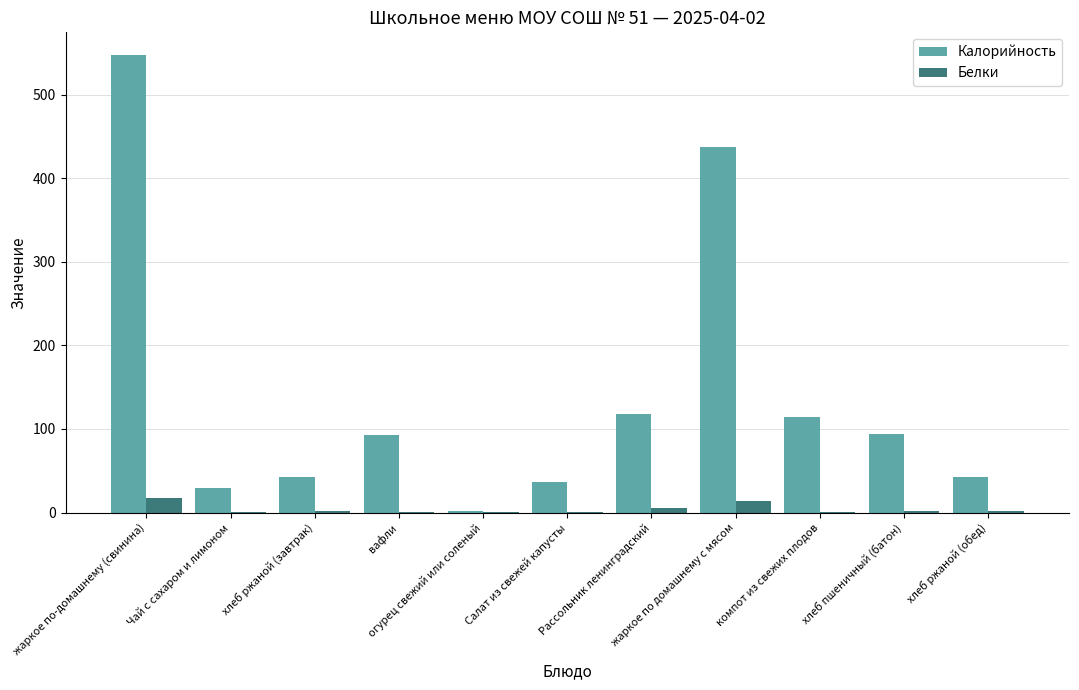

What is the greatest value displayed?

547.1